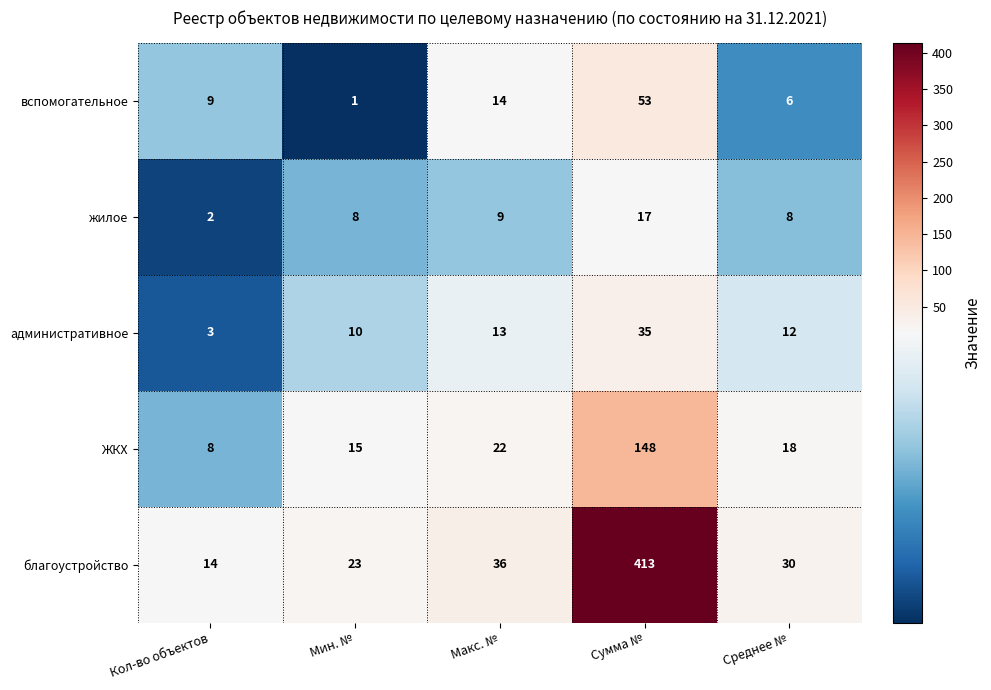

True or false: благоустройство has a value of 23 at Мин. №.

True